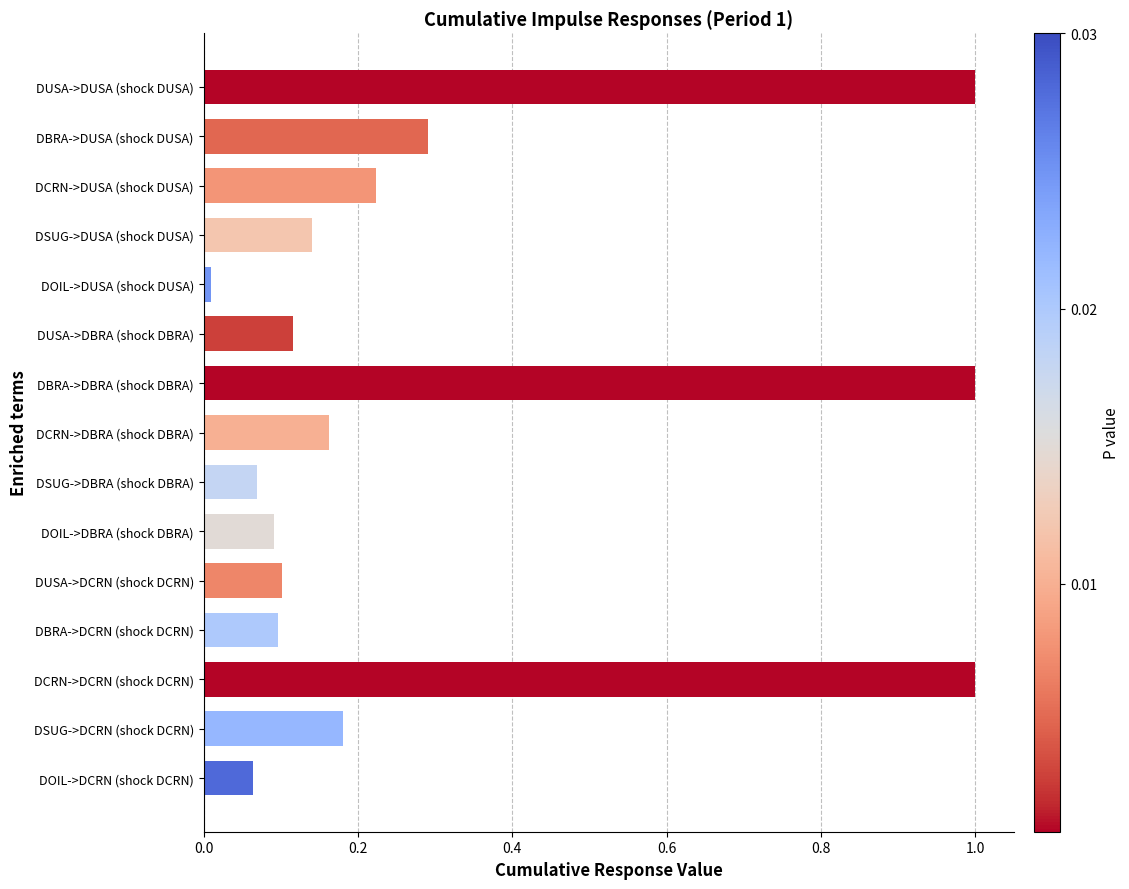

Are the bars grouped side by side (vs. stacked)?

No